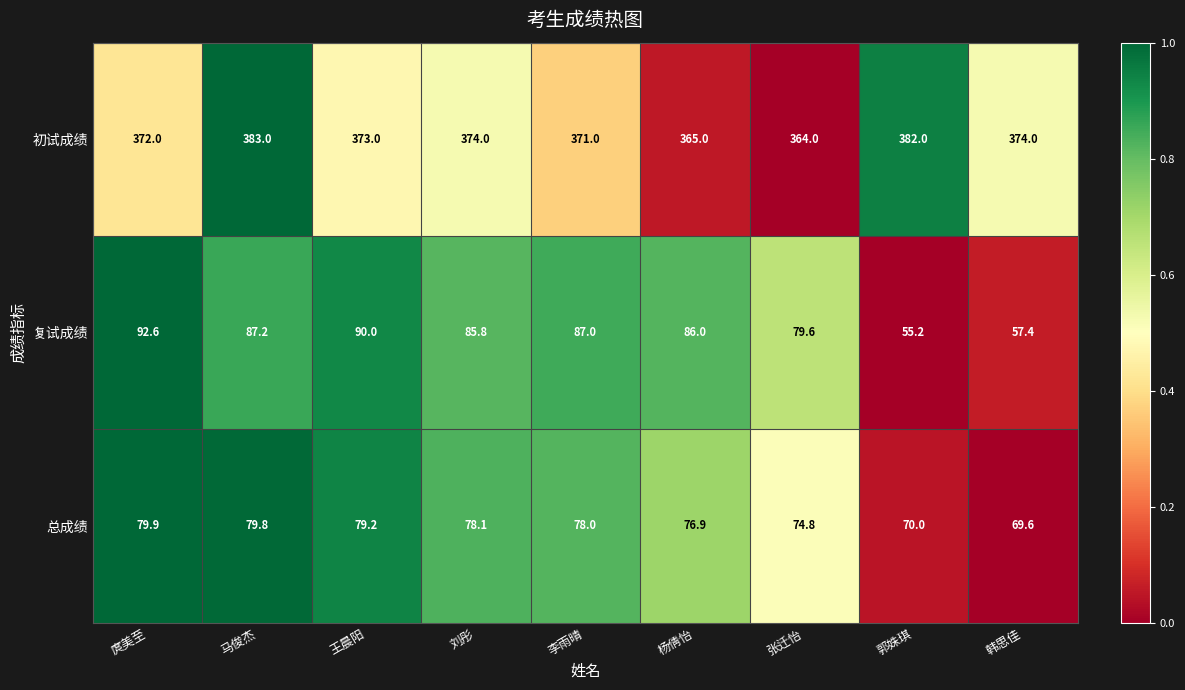

How many data points in 总成绩 are less than 78?

4